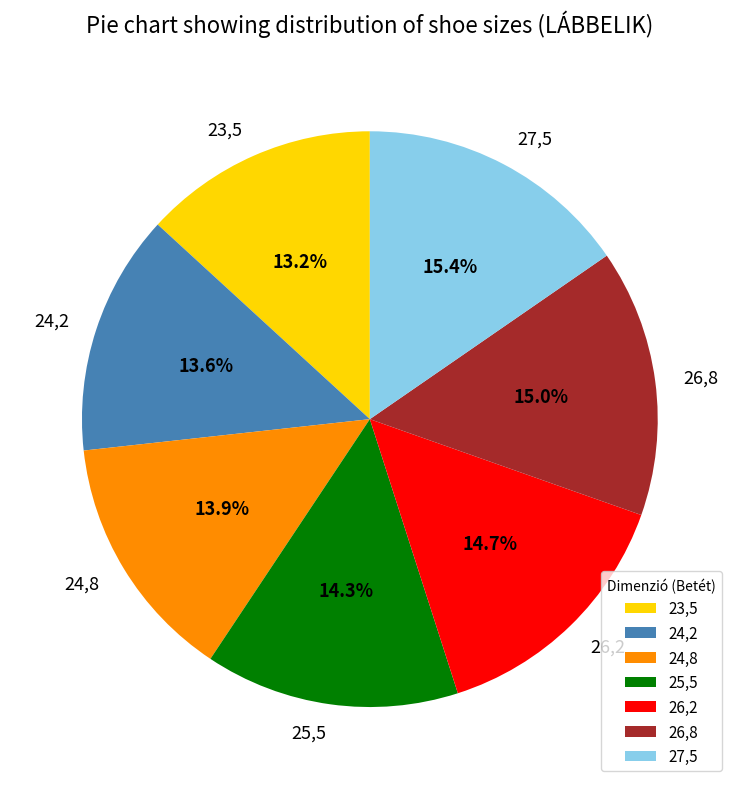

Is there any slice that represents more than half of the pie?

No